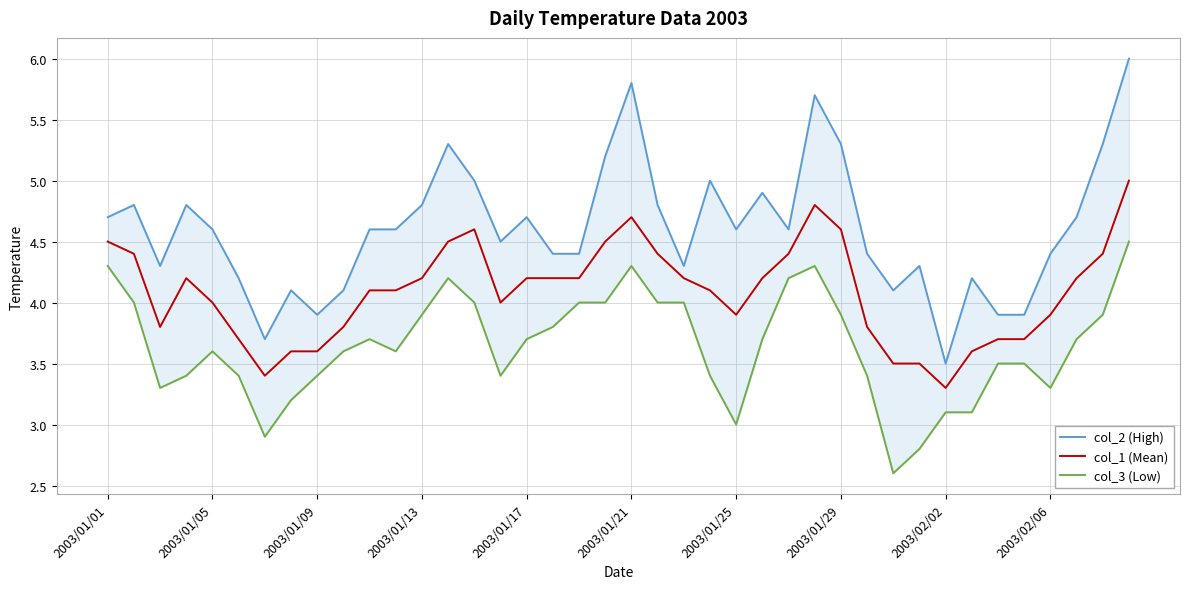

What is the total value across all series at 19?

13.7